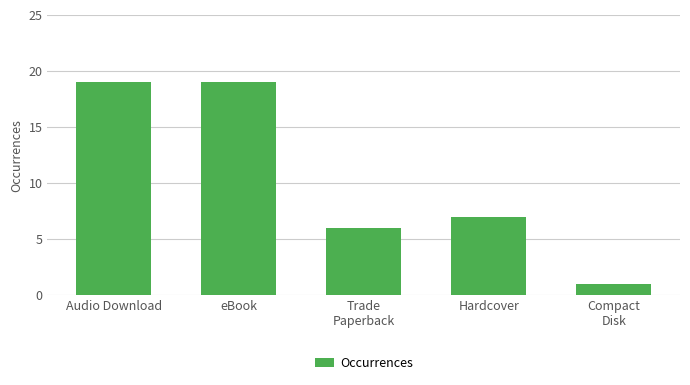

What is the difference between the second highest and second lowest values?

13